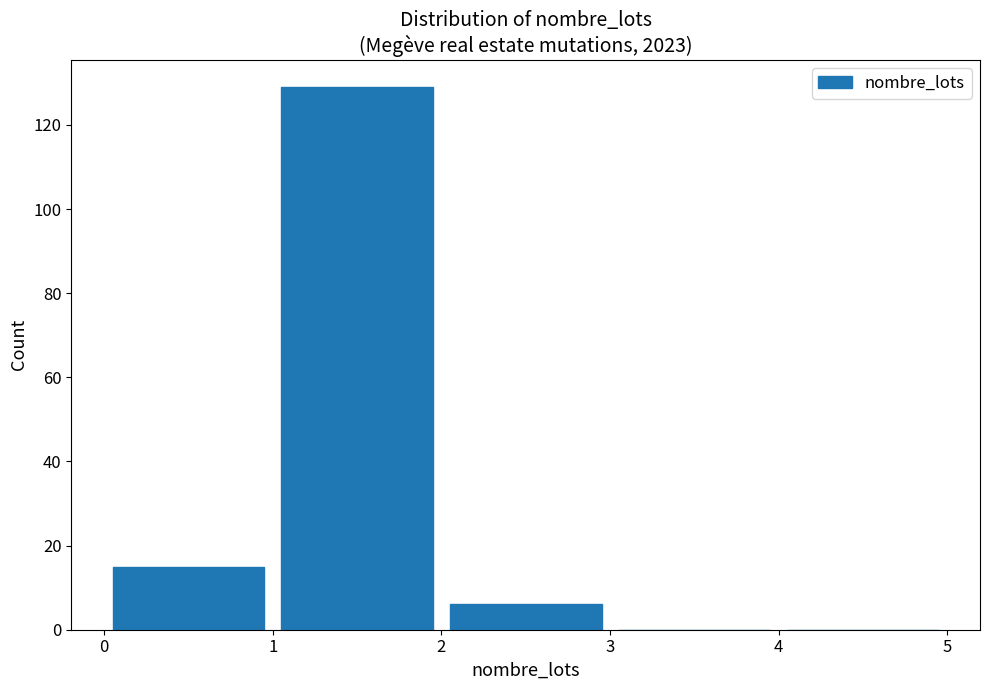

Reading left to right, list every bar in this chart as the range it spans on the x-axis followed by its height. The values are not printed on the chart, so give them approximately, as read against the axis.

0 to 1: 16
1 to 2: 130
2 to 3: 6
3 to 4: 0
4 to 5: 0